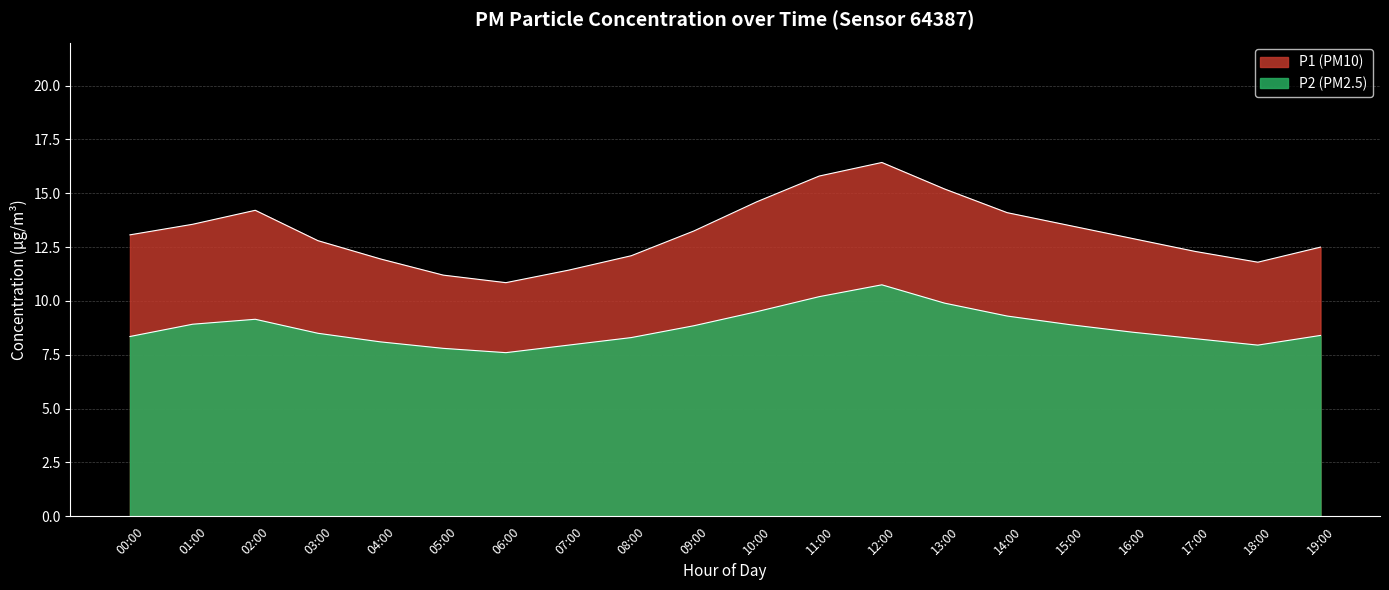

What is the average value of the P2 series?

8.8